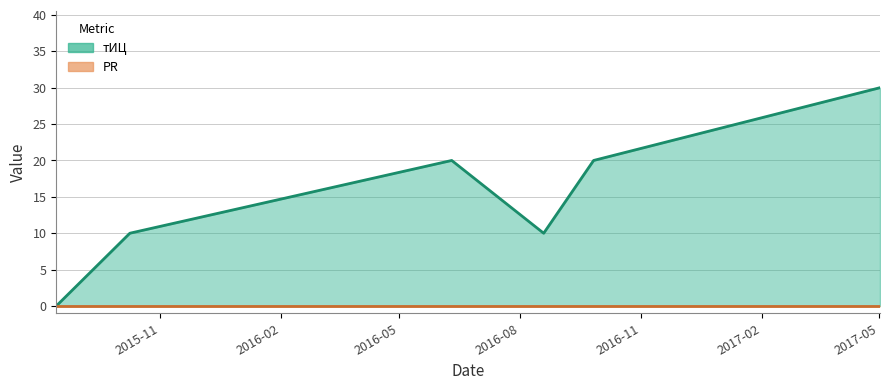

Reading left to right, extract all data points from this chart.

0	10	20	10	20	30